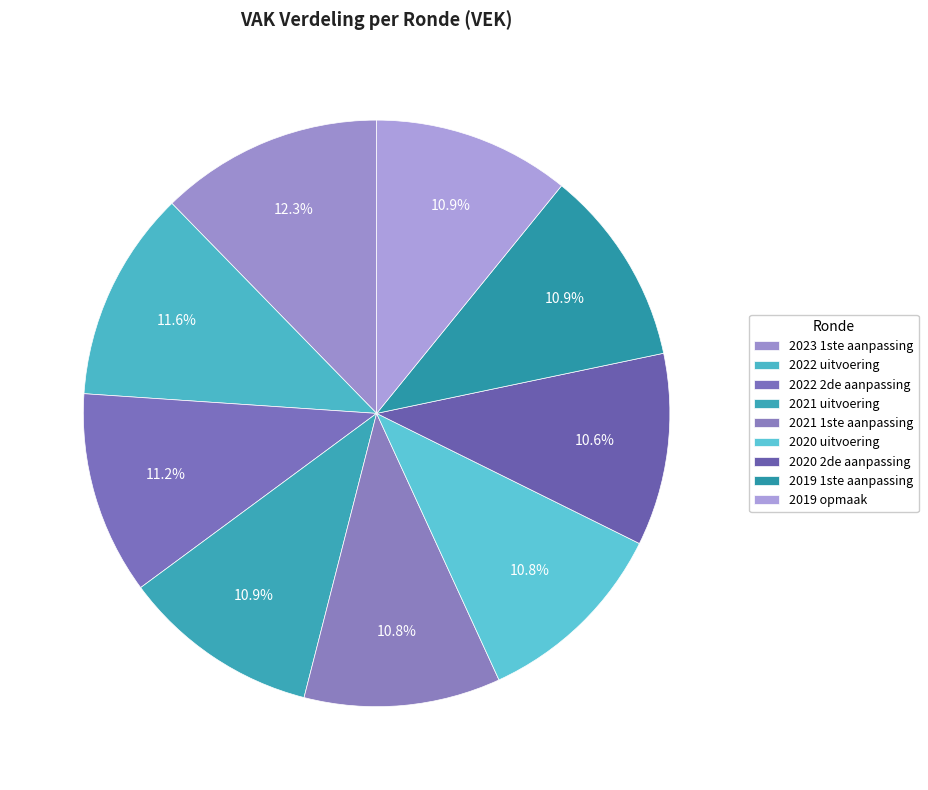

To the nearest percent, what percentage of the pie is 2019 1ste aanpassing?

11%